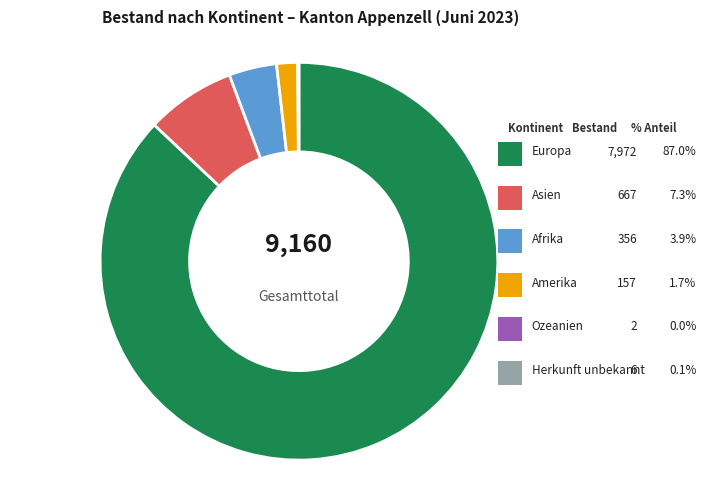

Does Europa account for over 50% of the chart?

Yes